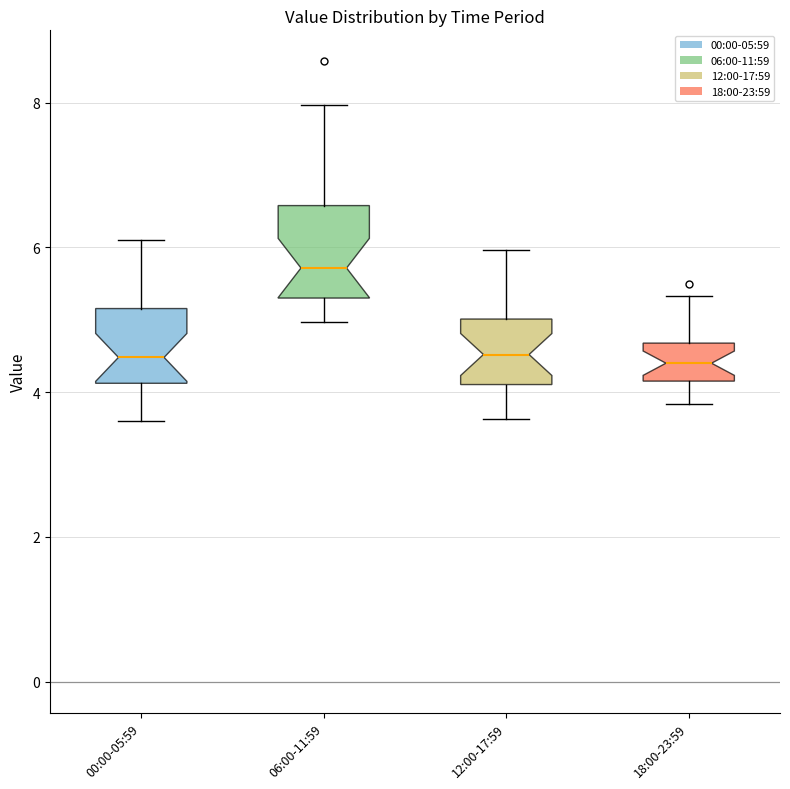

Reading left to right, read every box against the y-axis: the position of its median line, the range the box covers, and the ends of its whiskers. The values are not printed on the chart, so give them approximately, as read against the axis.

00:00-05:59: median 4.4, box 4.2 to 5.2, whiskers 3.6 to 6.2
06:00-11:59: median 5.8, box 5.4 to 6.6, whiskers 5.0 to 8.0
12:00-17:59: median 4.6, box 4.2 to 5.0, whiskers 3.6 to 6.0
18:00-23:59: median 4.4, box 4.2 to 4.6, whiskers 3.8 to 5.4